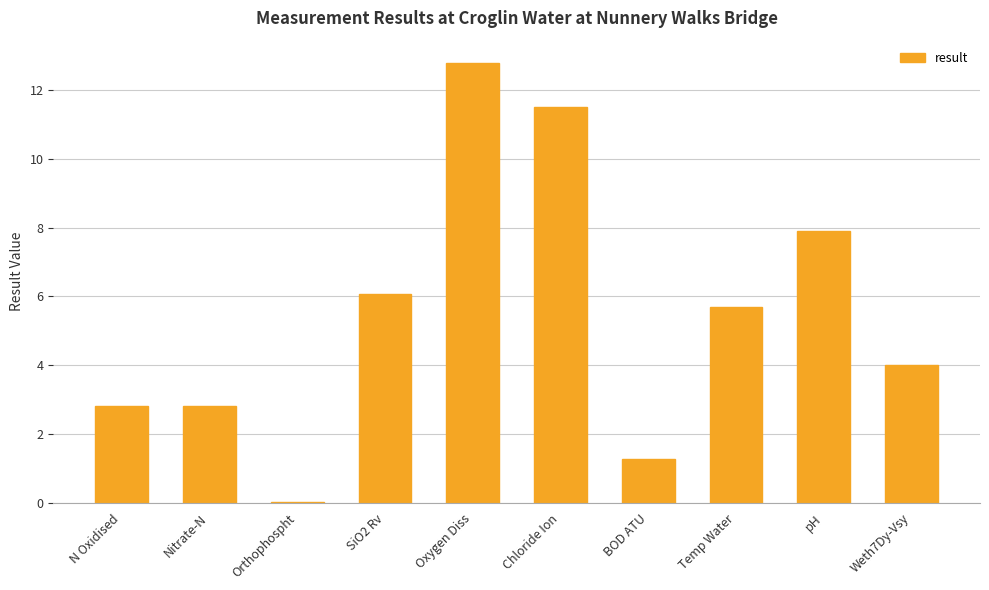

What is the change in value from pH to Weth7Dy-Vsy?

-3.9